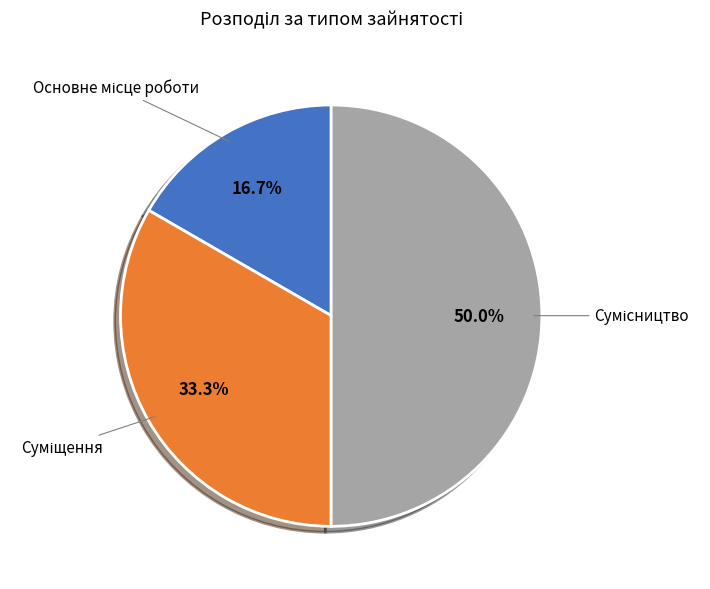

The Сумісництво slice represents 61% of the pie. True or false?

False